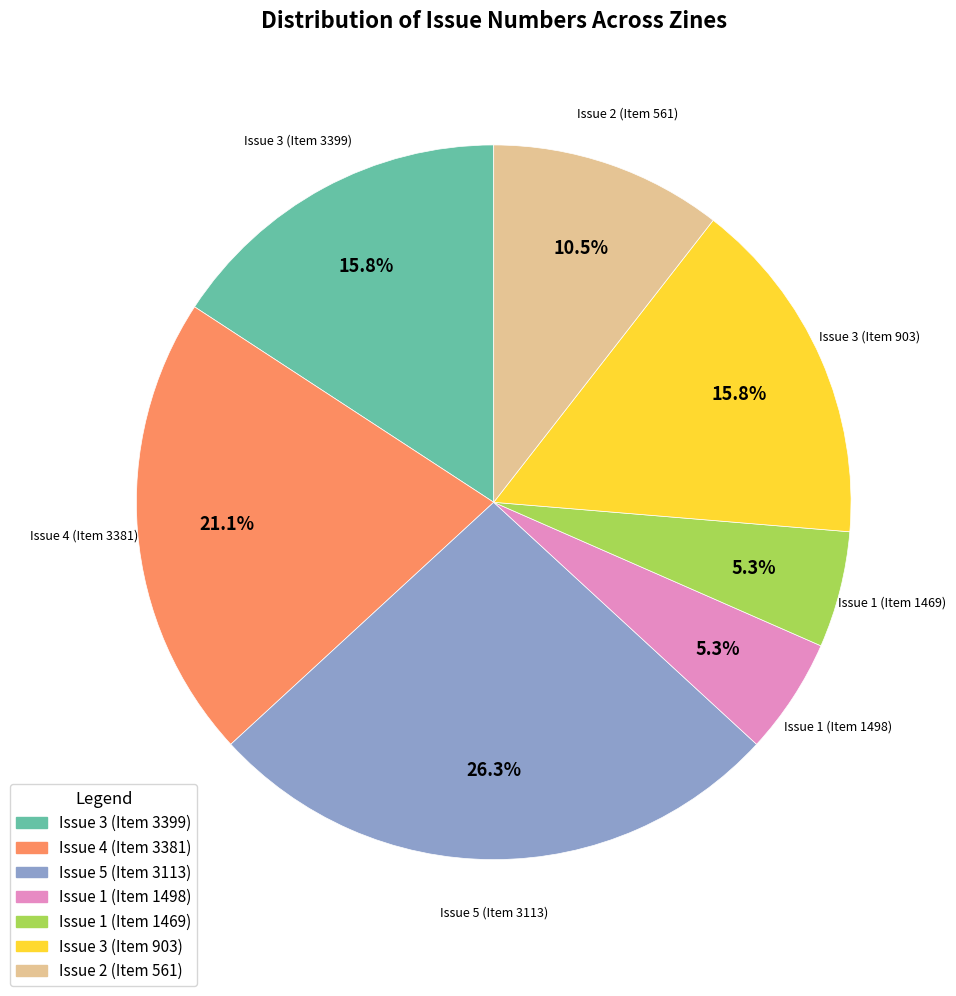

Which category has the biggest portion of the pie?

Issue 5 (Item 3113)